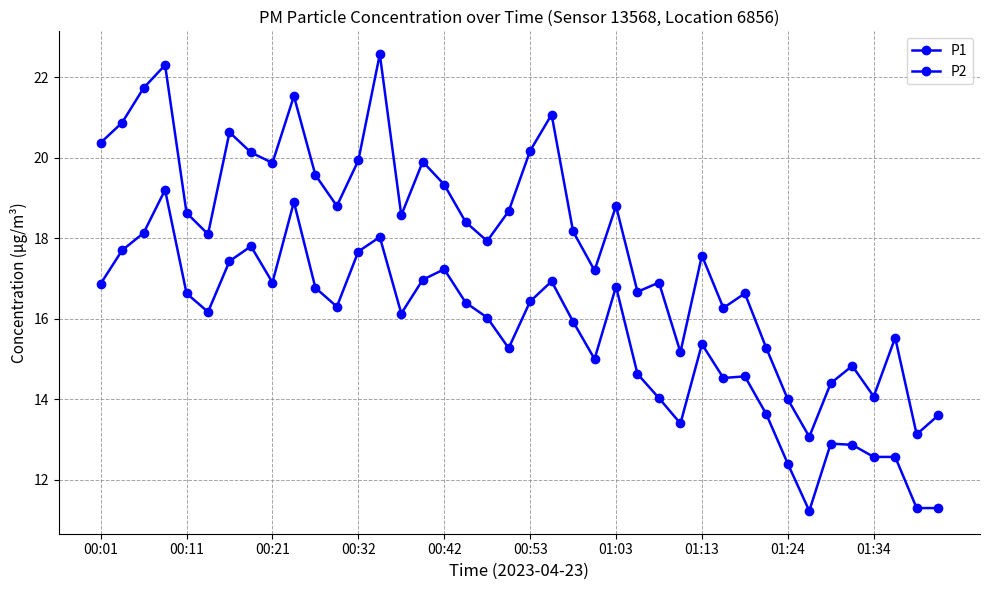

How many interior local valleys does the P2 series have?

9